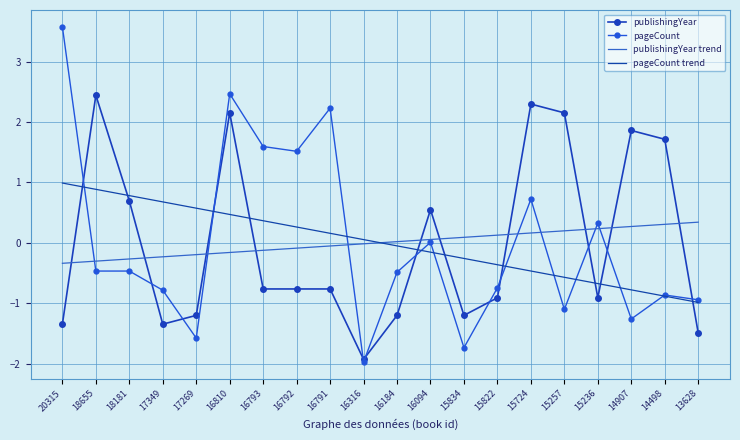

What is the maximum value for pageCount?

3.6